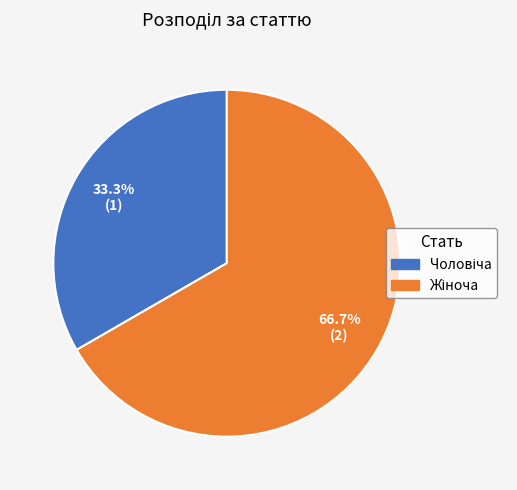

What is the total percentage of Жіноча and Чоловіча?

100.0%